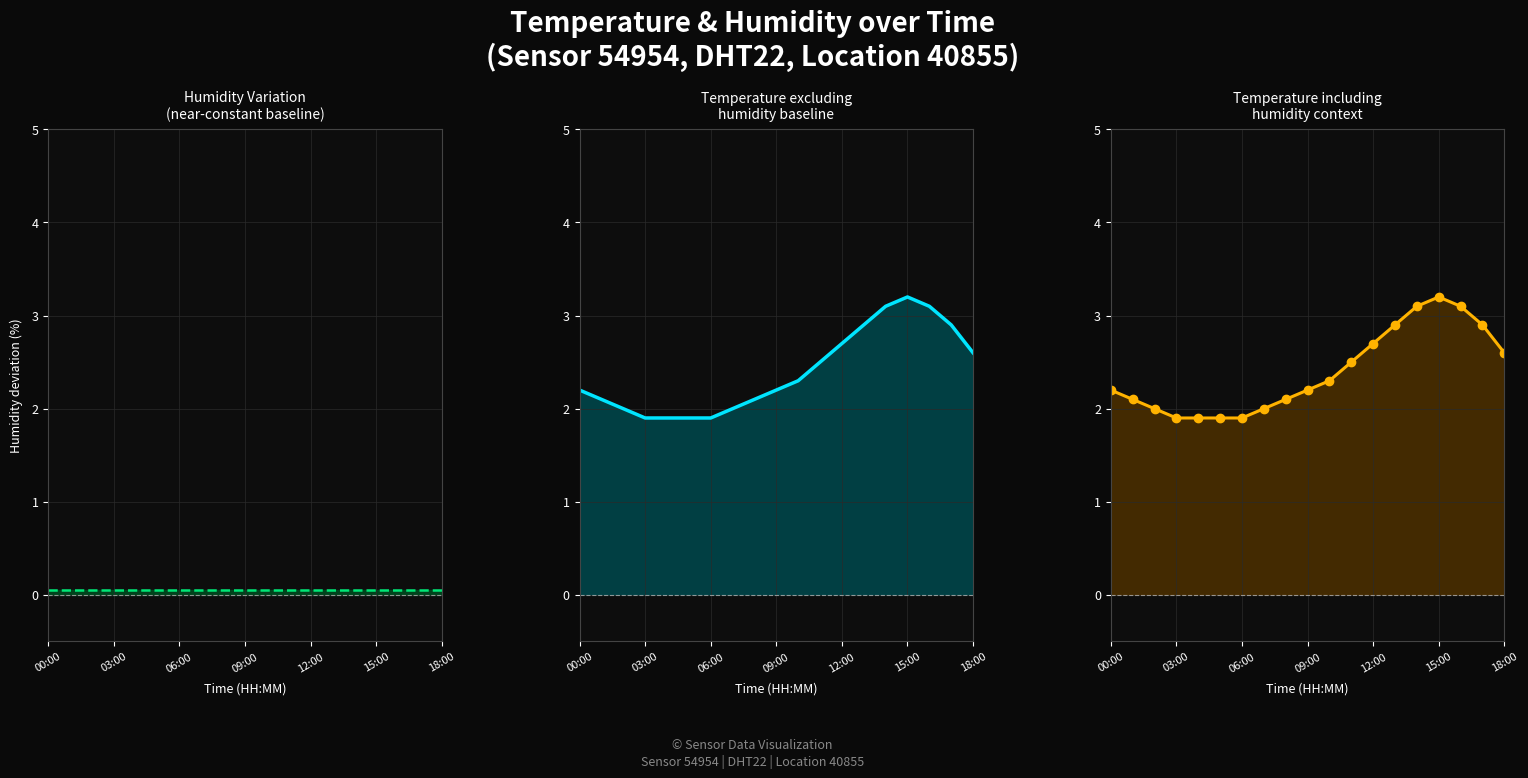

True or false: Temperature excluding humidity baseline has more than 1 interior local peaks.

False